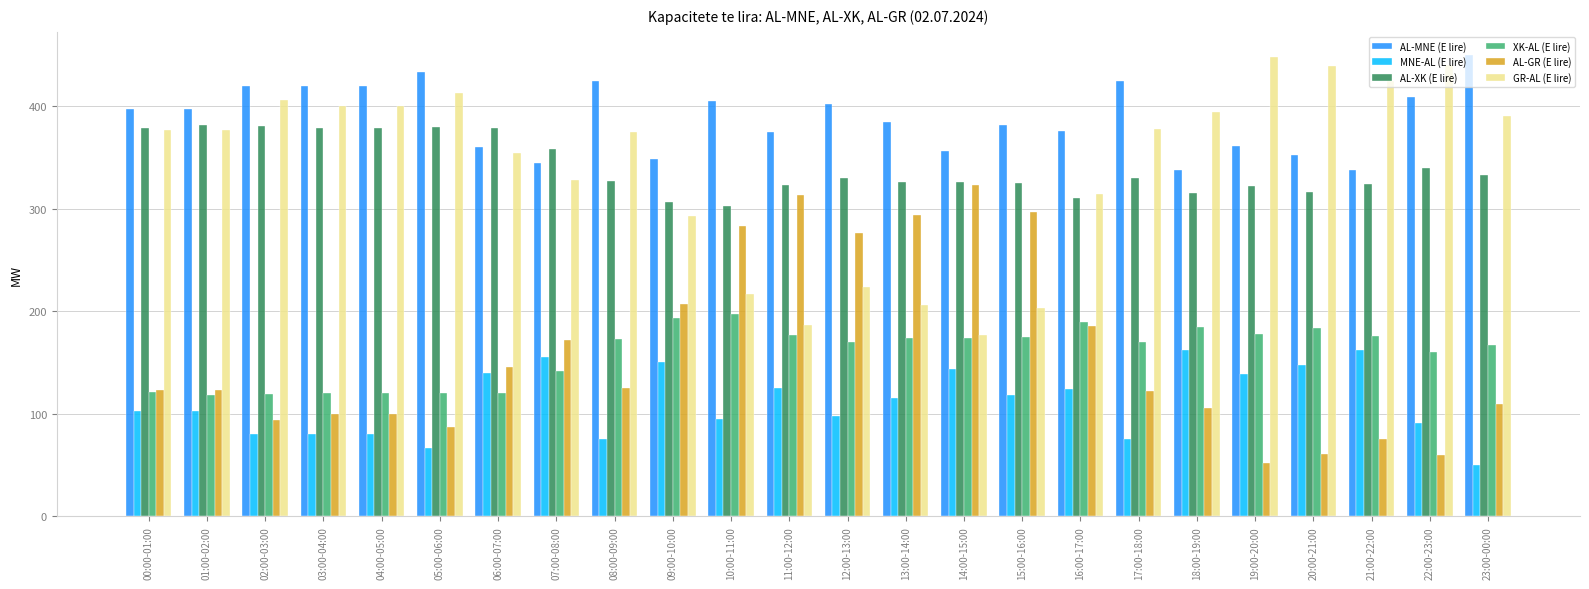

What is the minimum value for AL-MNE (E lire)?

338.0